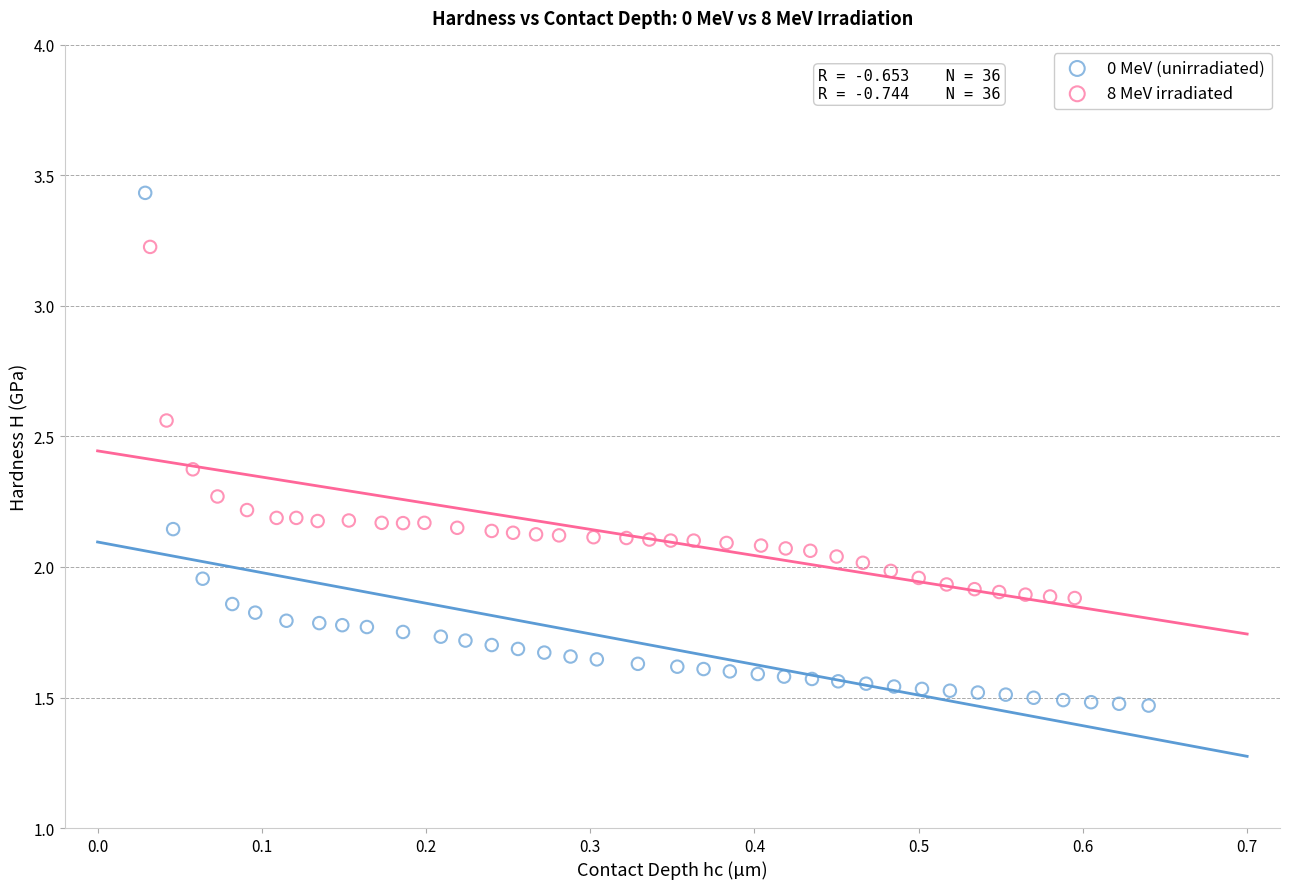

Which series reaches the minimum Y coordinate?

0 MeV (unirradiated)